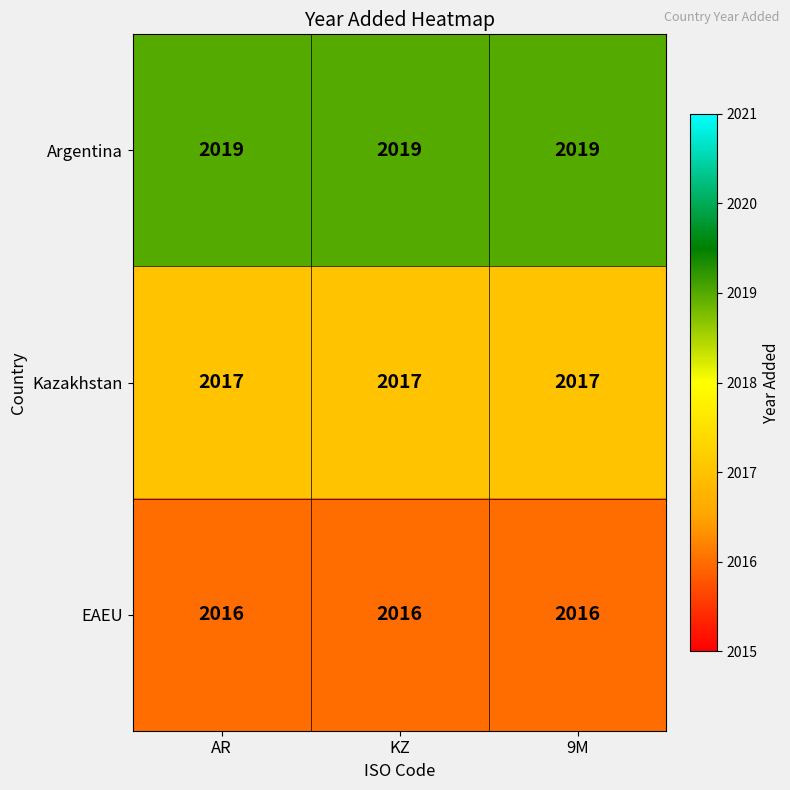

The value of EAEU at AR is 2016. True or false?

True